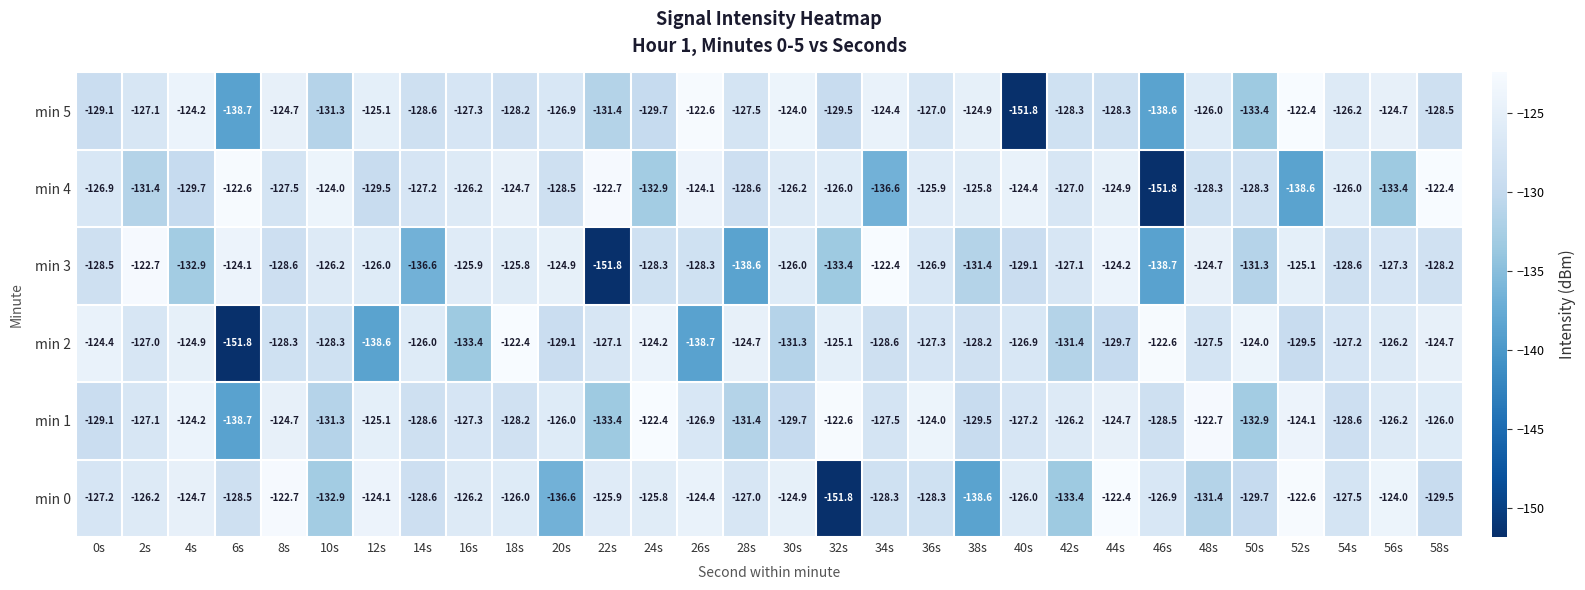

True or false: min 0 has a value of -72.1 at 42s.

False